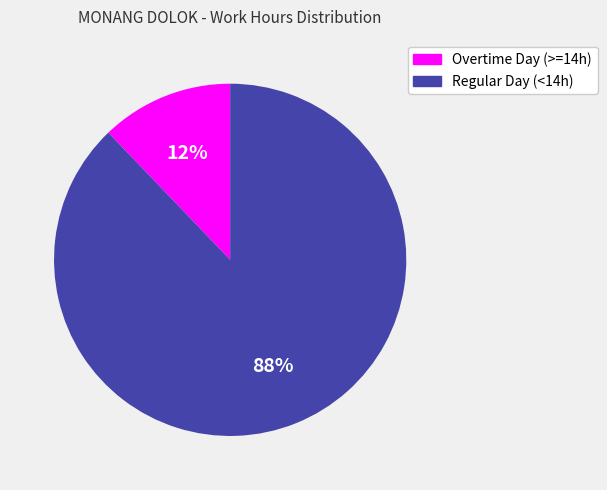

What percentage is the Regular Day (<14h) slice, to the nearest percent?

88%